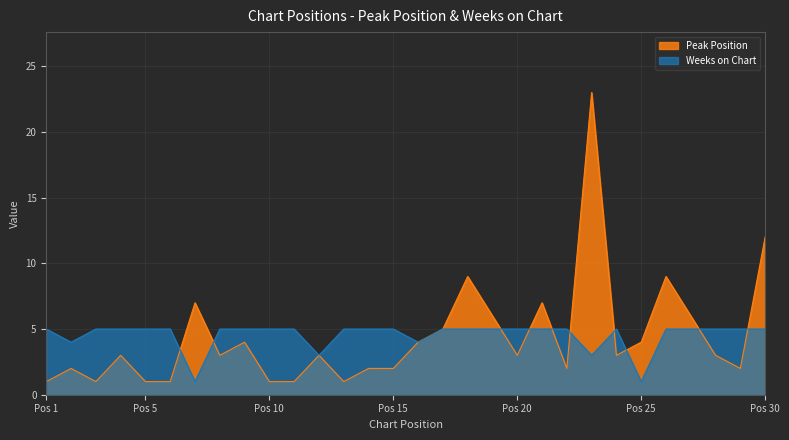

Does the chart have visible grid lines?

Yes